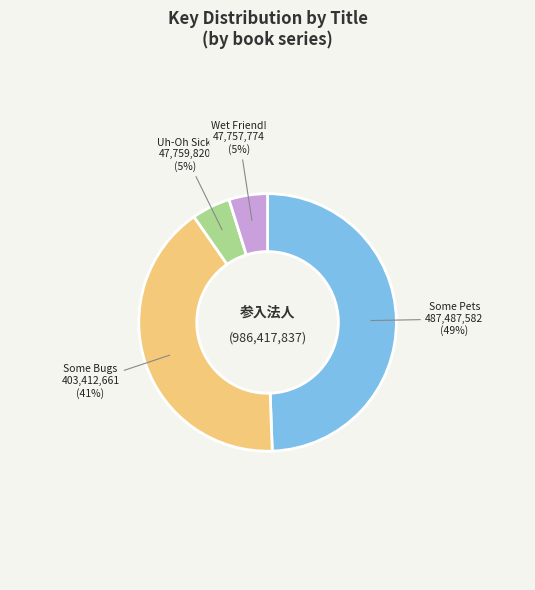

Between Some Bugs and Uh-Oh Sick!, which is larger?

Some Bugs